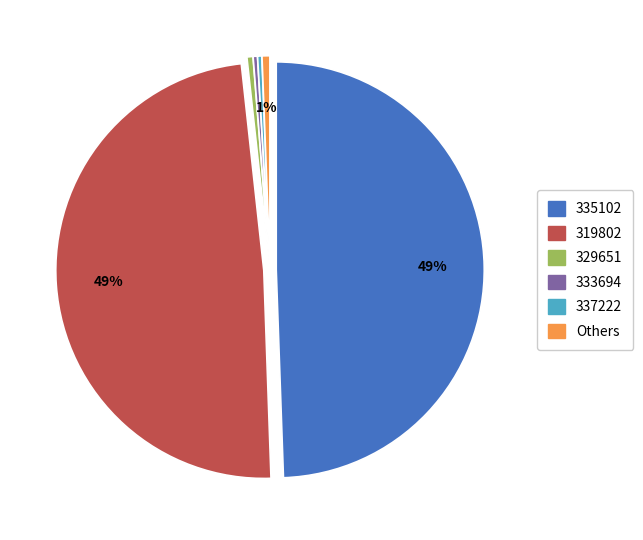

Does 337222 represent more than half of the total?

No